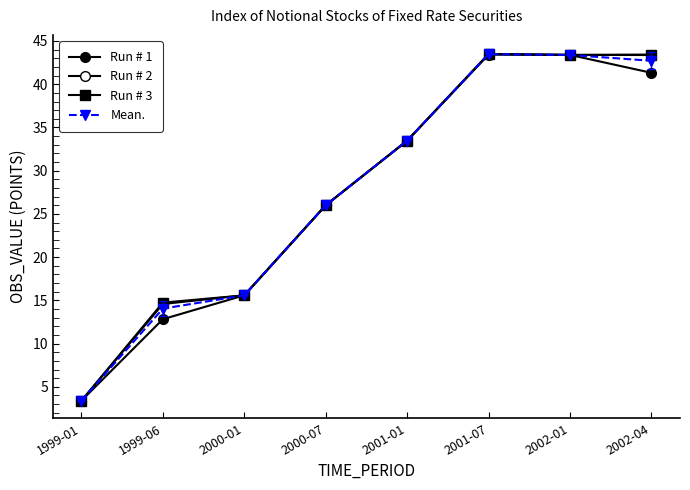

Count the number of data series in this chart.

4